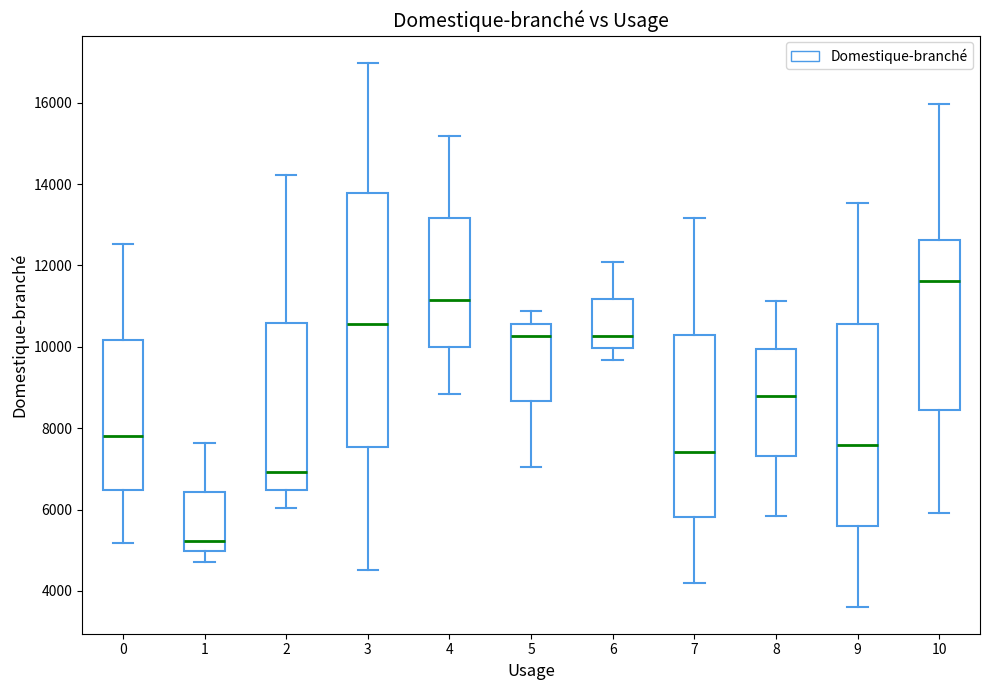

Which box has the lowest median line?

1